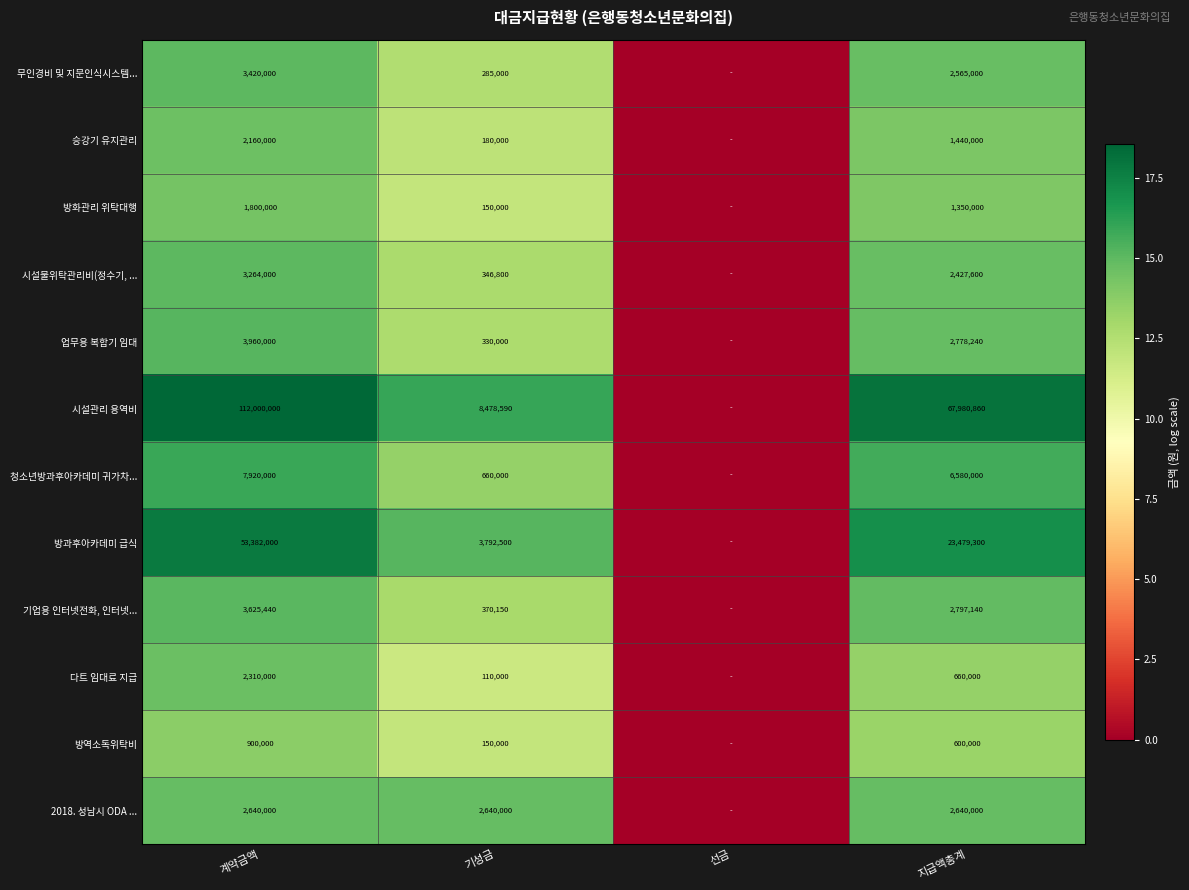

The value of 업무용 복합기 임대 at 지급액총계 is 2778240. True or false?

True